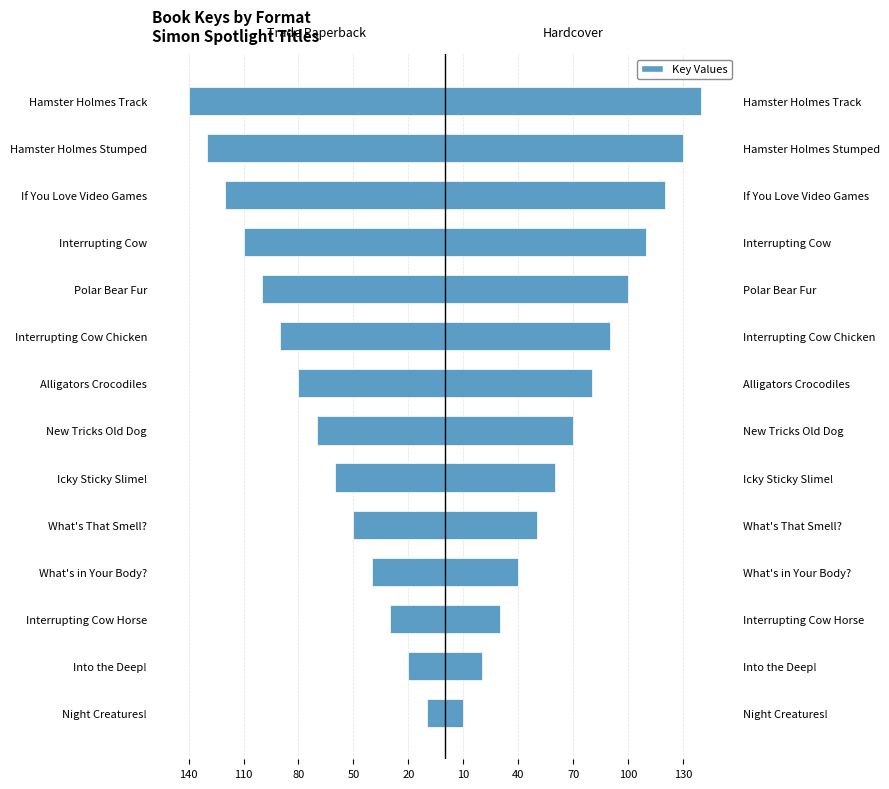

What is the difference between the maximum and minimum values in the Trade Paperback series?

130